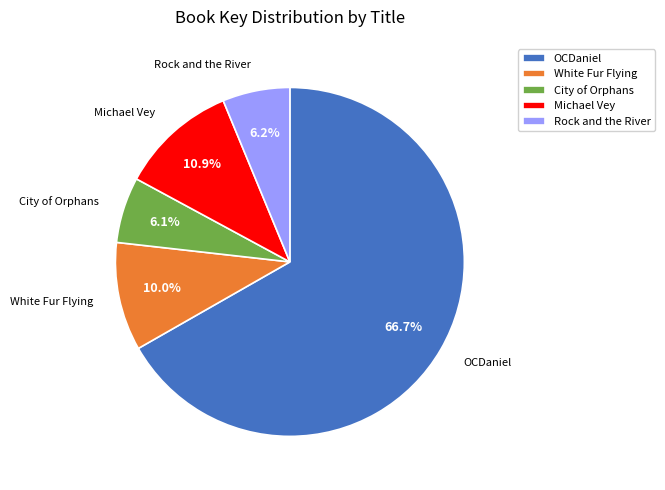

To the nearest percent, what is the difference between the largest and smallest slice percentages?

61%